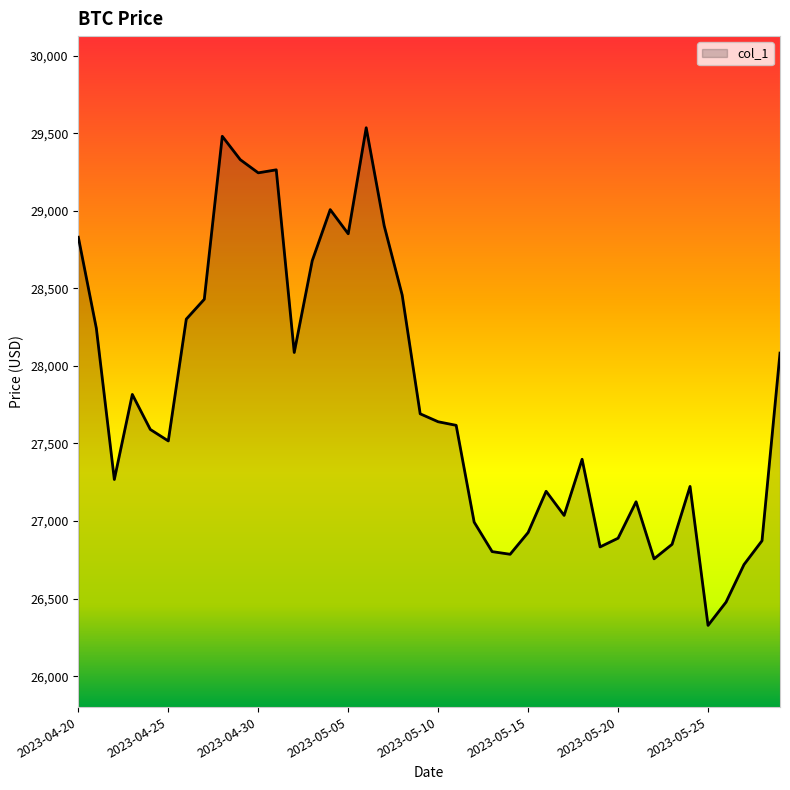

What is the smallest value displayed?

26327.4